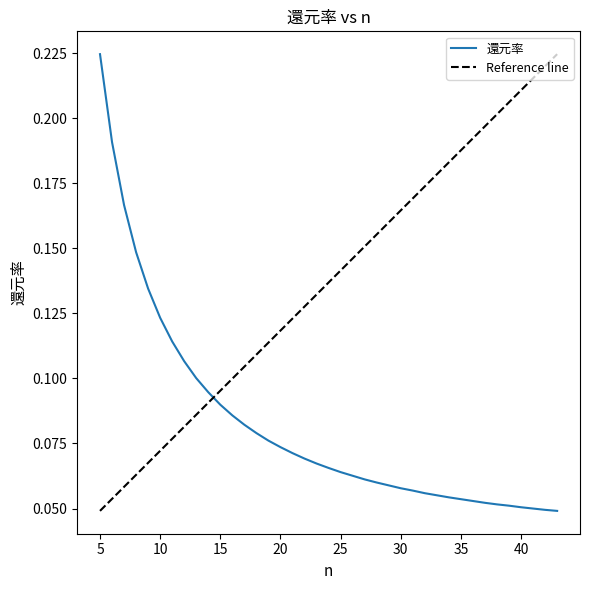

List the labels in order of value, smallest first.

43, 42, 41, 40, 39, 38, 37, 36, 35, 34, 33, 32, 31, 30, 29, 28, 27, 26, 25, 24, 23, 22, 21, 20, 19, 18, 17, 16, 15, 14, 13, 12, 11, 10, 9, 8, 7, 6, 5